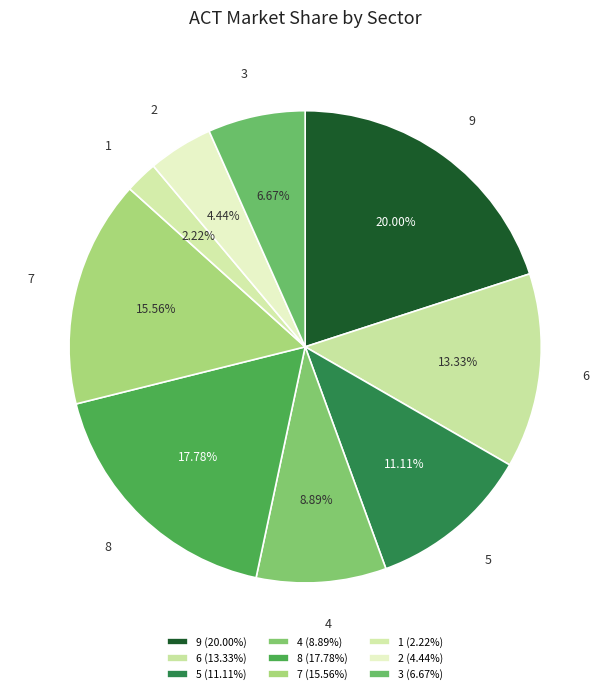

To the nearest percent, what percentage of the pie is 2?

4%